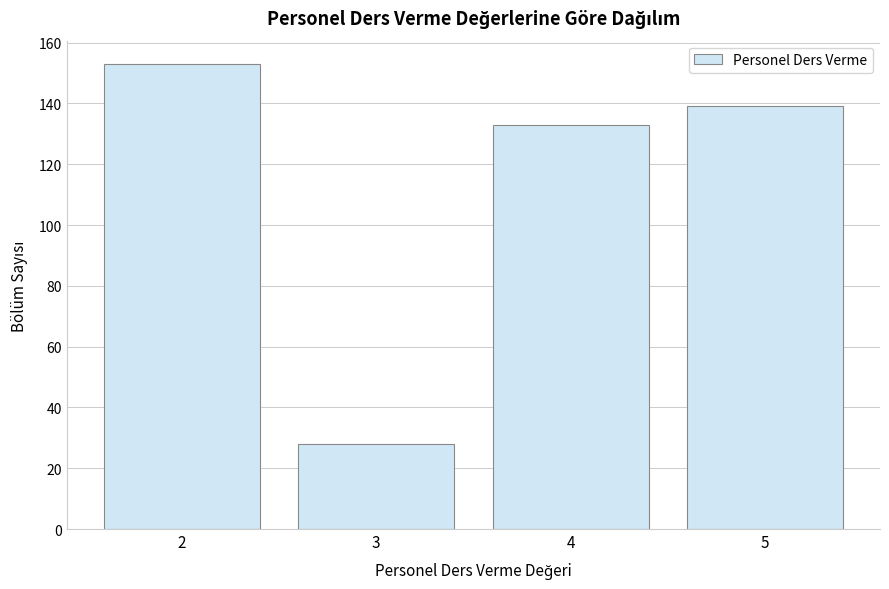

Reading left to right, list all the values displayed in this chart.

2=153	3=28	4=133	5=139